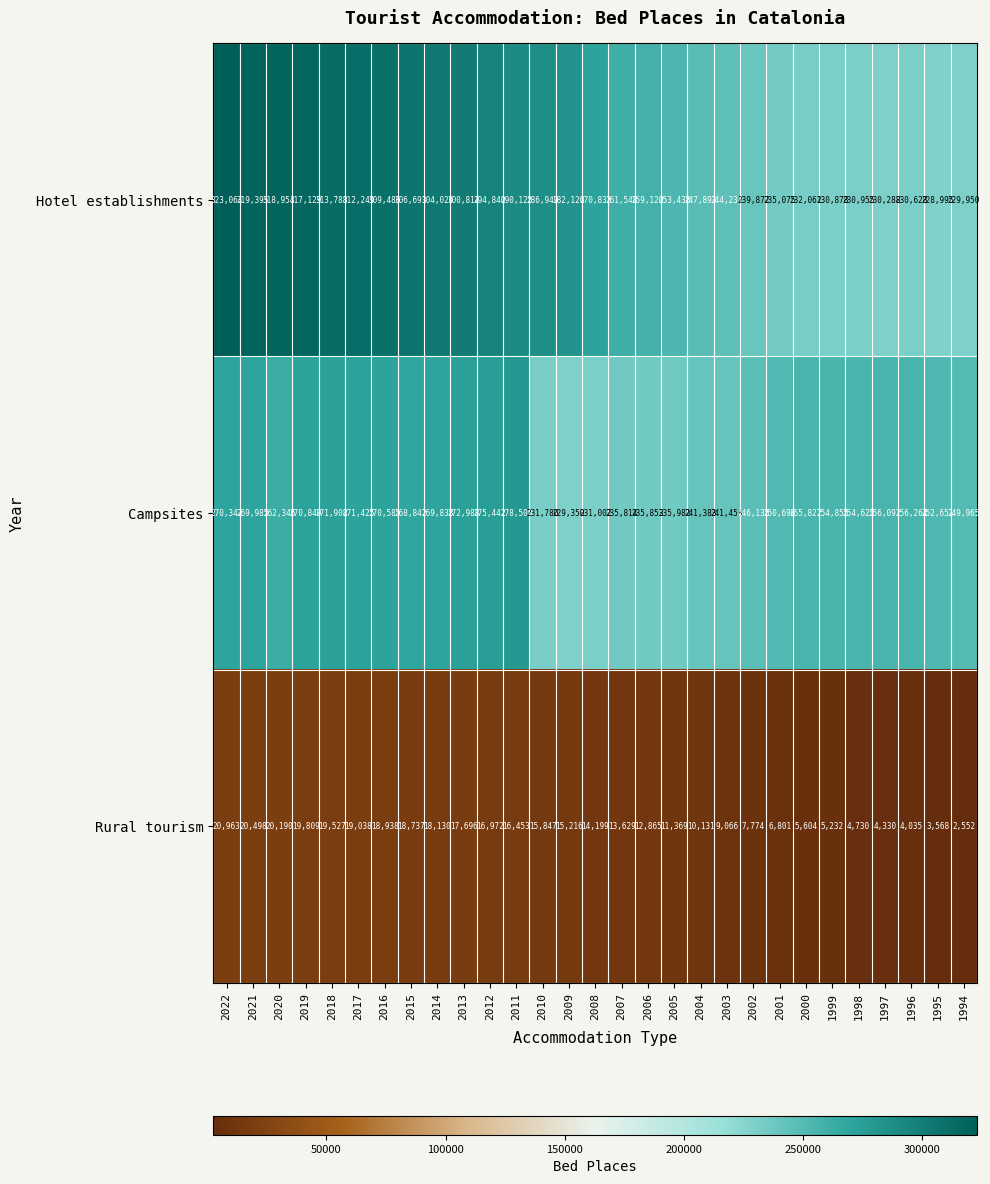

Where is Hotel establishments nearest to the value 276029?

2008